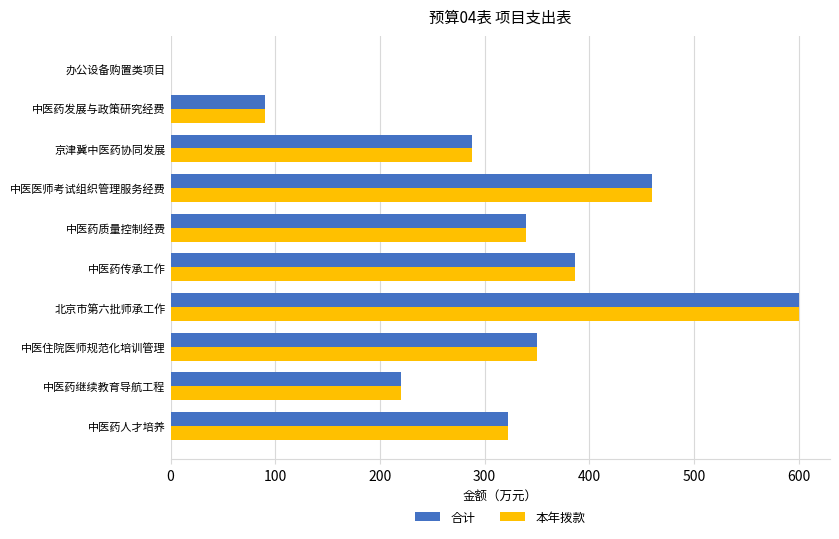

True or false: 本年拨款 has a value of 80.3 at 中医药人才培养.

False